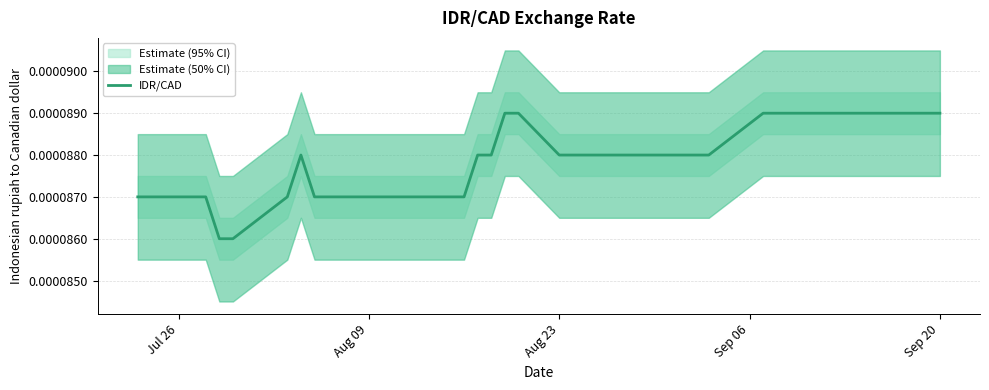

How many values are between 0 and 1?

40